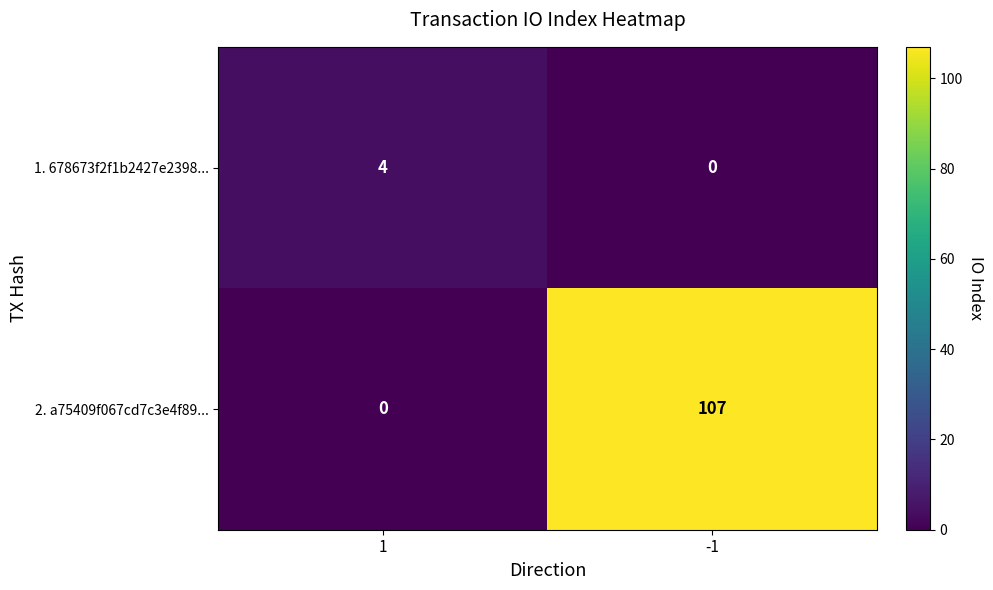

The 1. 678673f2f1b2427e2398... series shows 2 at -1. True or false?

False